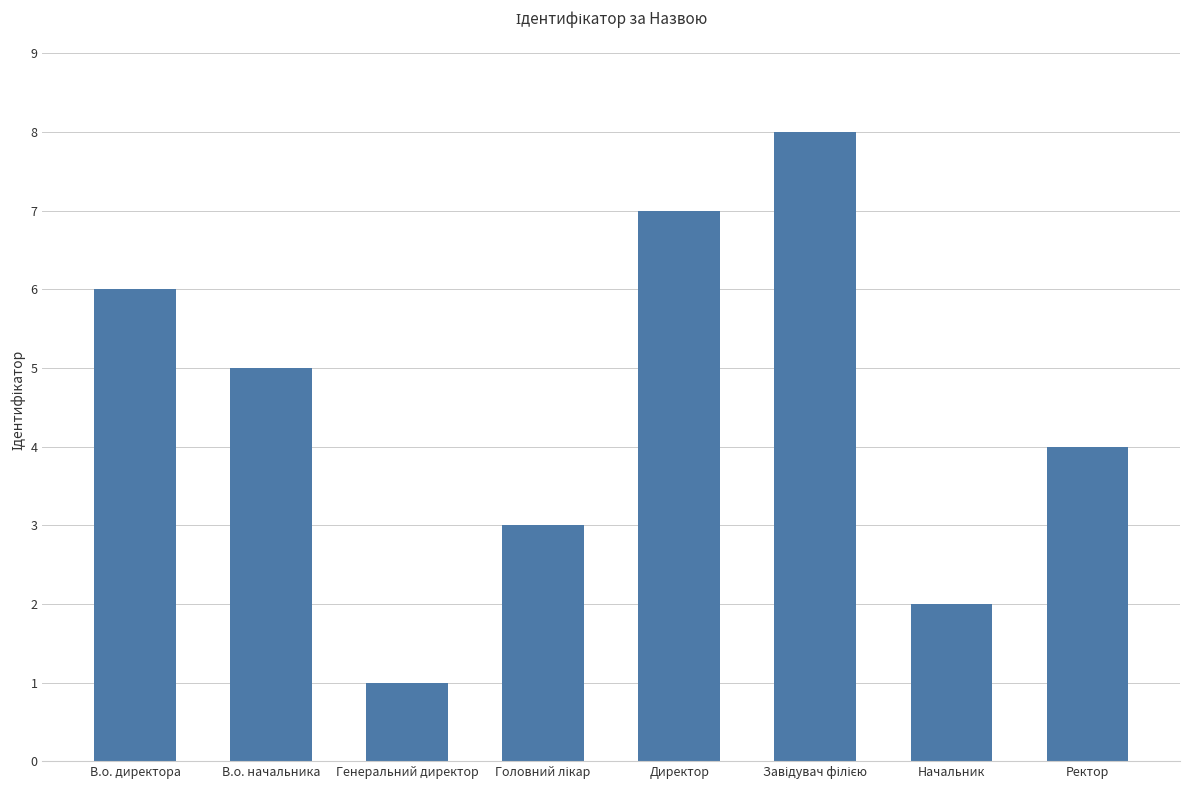

What is the maximum value shown in the chart?

8